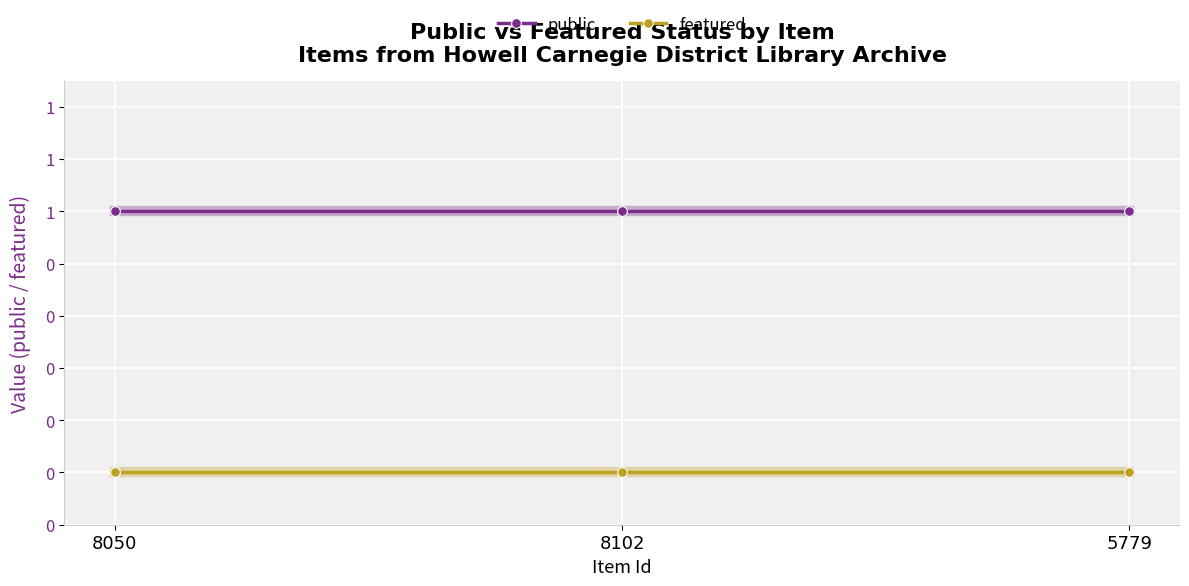

What are all the series names shown in the legend?

public, featured